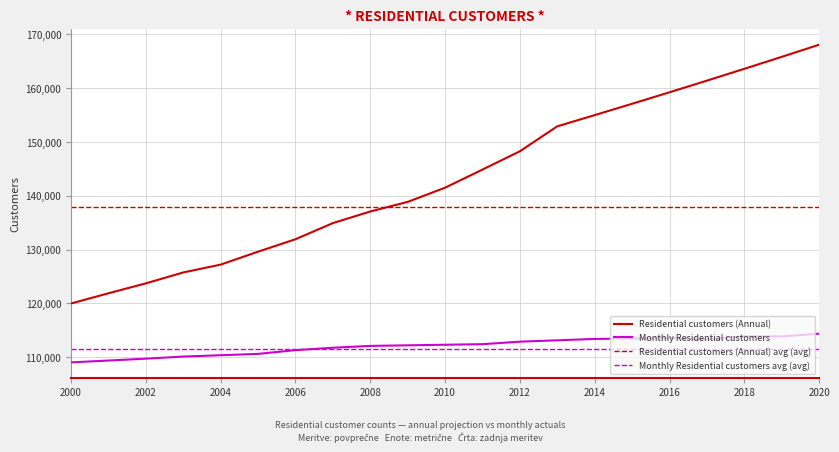

How many lines are shown in the chart?

4